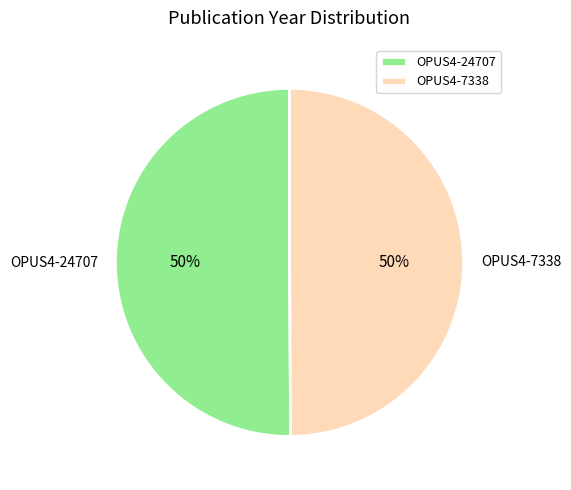

To the nearest percent, what is the combined percentage of OPUS4-24707 and OPUS4-7338?

100%